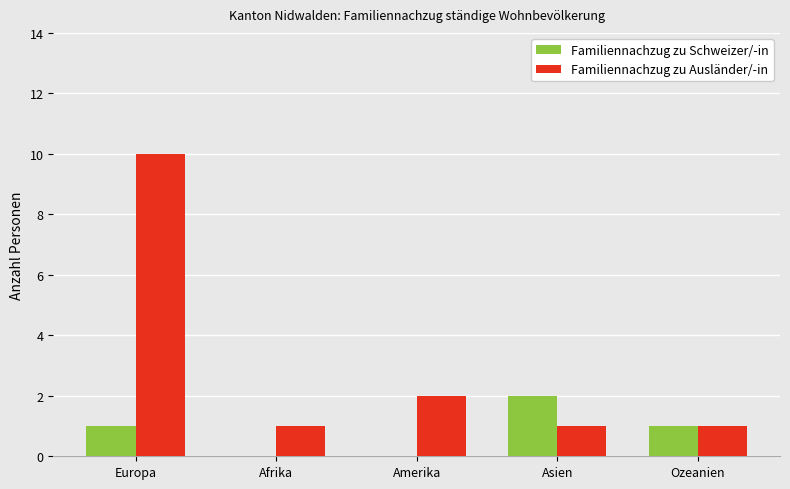

Which label corresponds to the largest value in the chart?

Europa